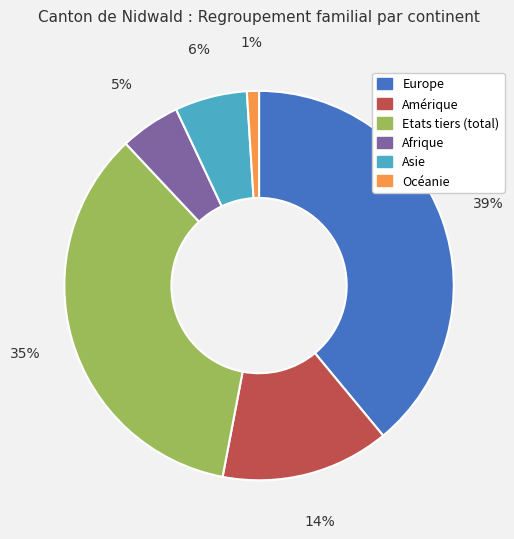

Count the number of slices in the pie.

6